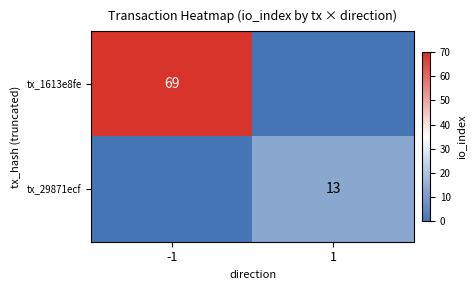

Is the value of tx_1613e8fe at -1 greater than the value of tx_29871ecf at 1?

Yes